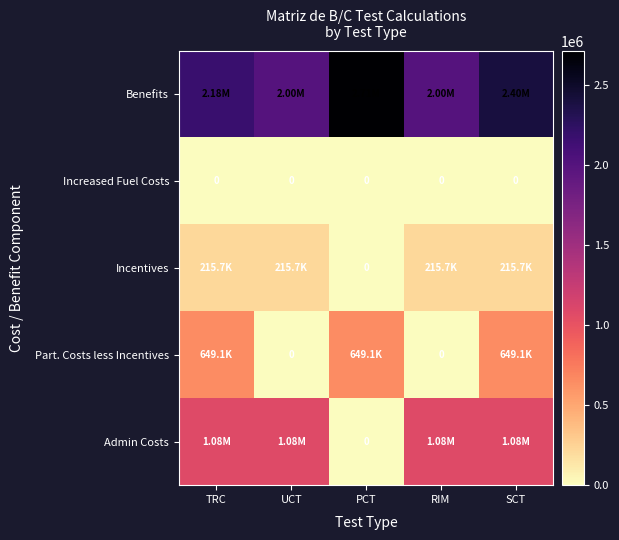

What is the average value of the Part. Costs less Incentives series?

389431.1